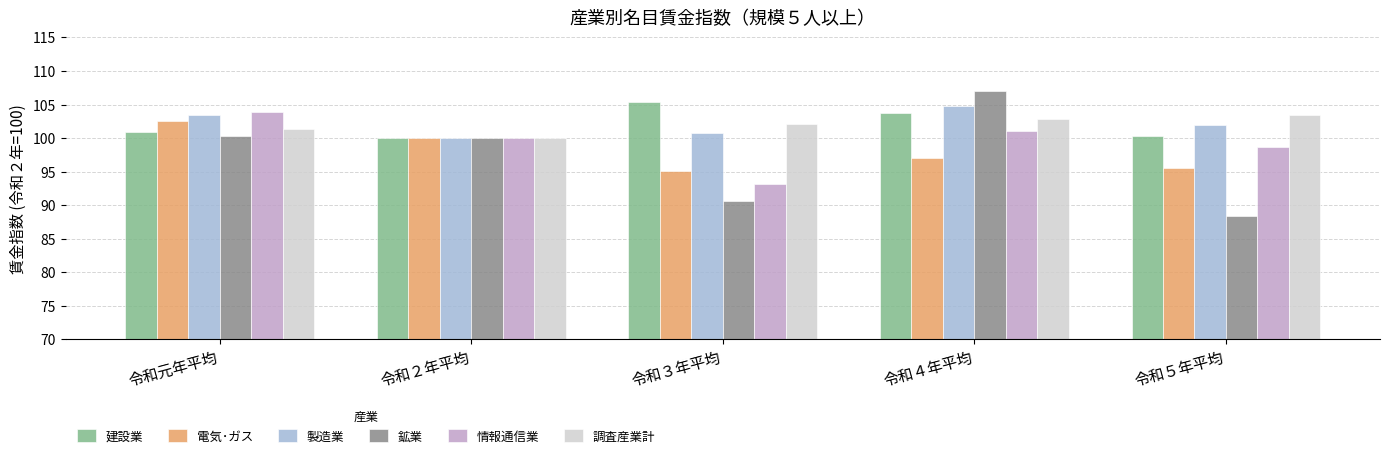

What is the total value across all series at 令和元年平均?

612.3